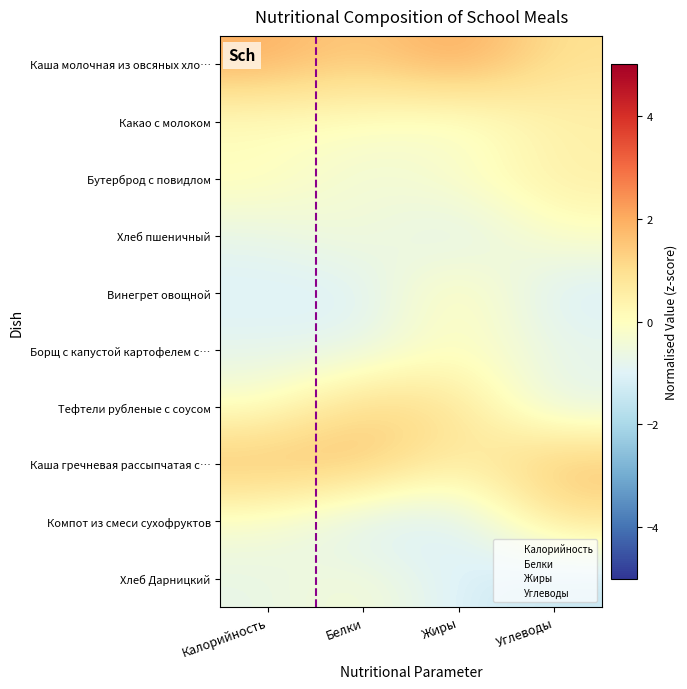

Reading left to right, list all the values displayed in this chart.

Каша молочная из овсяных хло…: Калорийность=2.0	Белки=1.3	Жиры=2.2	Углеводы=0.9
Какао с молоком: Калорийность=-0.1	Белки=-0.0	Жиры=-0.4	Углеводы=0.4
Бутерброд с повидлом: Калорийность=0.1	Белки=-0.5	Жиры=-0.1	Углеводы=0.5
Хлеб пшеничный: Калорийность=-0.8	Белки=-0.3	Жиры=-1.1	Углеводы=-0.1
Винегрет овощной: Калорийность=-1.1	Белки=-1.1	Жиры=0.3	Углеводы=-1.2
Борщ с капустой картофелем с…: Калорийность=-0.8	Белки=-0.8	Жиры=0.0	Углеводы=-0.7
Тефтели рубленые с соусом: Калорийность=-0.1	Белки=1.3	Жиры=0.9	Углеводы=-0.9
Каша гречневая рассыпчатая с…: Калорийность=1.8	Белки=1.7	Жиры=0.4	Углеводы=1.7
Компот из смеси сухофруктов: Калорийность=-0.3	Белки=-1.2	Жиры=-1.2	Углеводы=0.9
Хлеб Дарницкий: Калорийность=-0.7	Белки=-0.3	Жиры=-1.1	Углеводы=-1.5